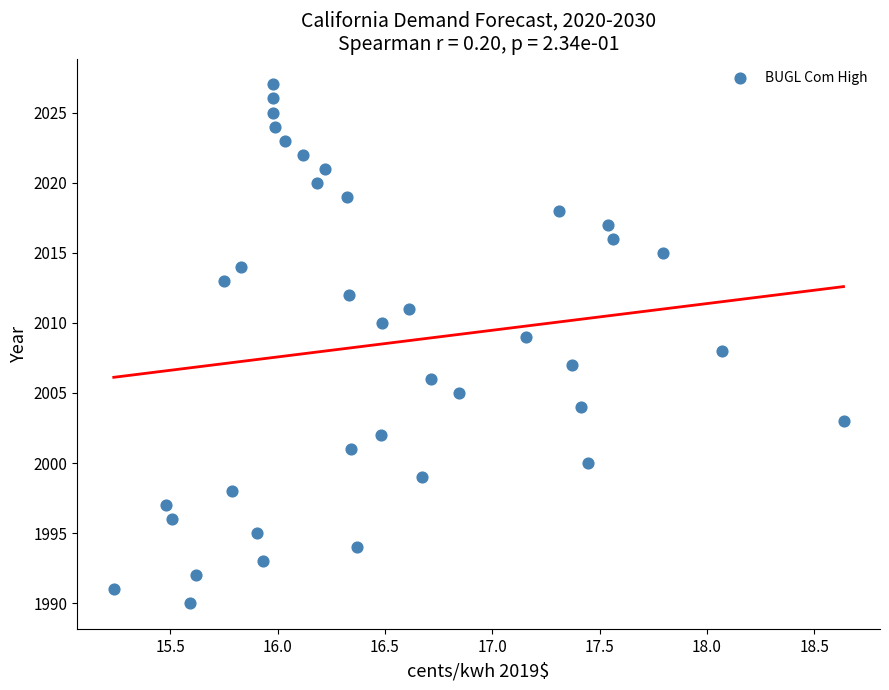

What is the range of Y values (max minus min)?

37